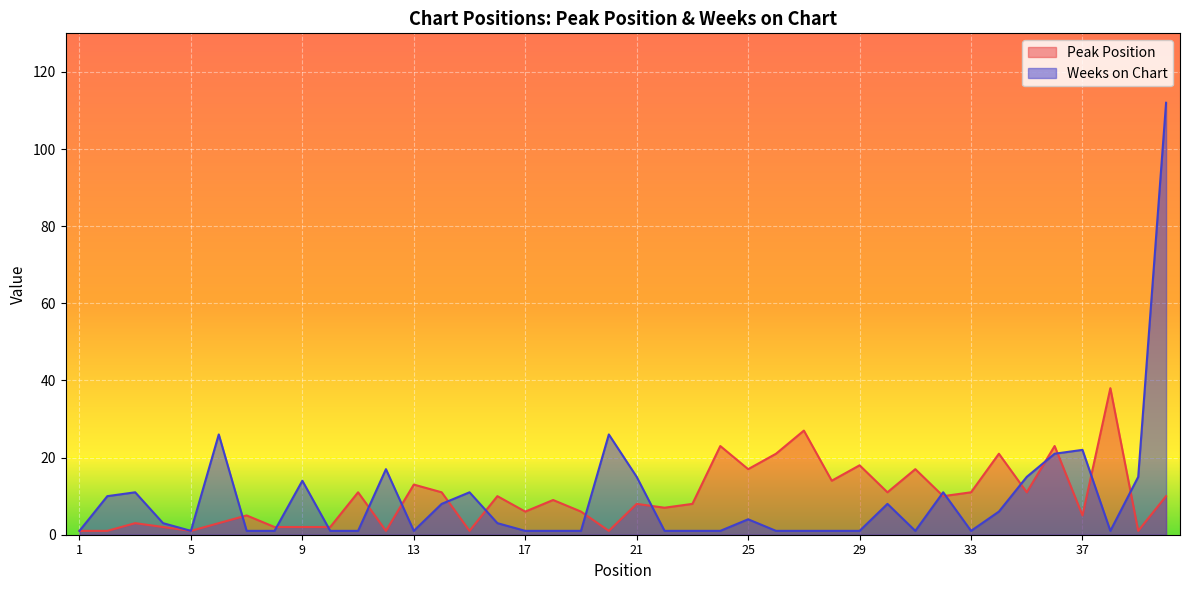

How many data points in Weeks on Chart are less than 3?

20